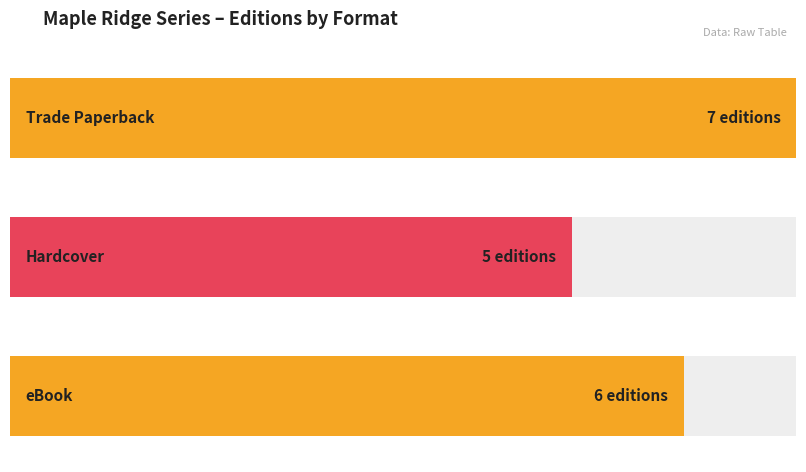

Is it true that eBook equals 8 at 3?

False